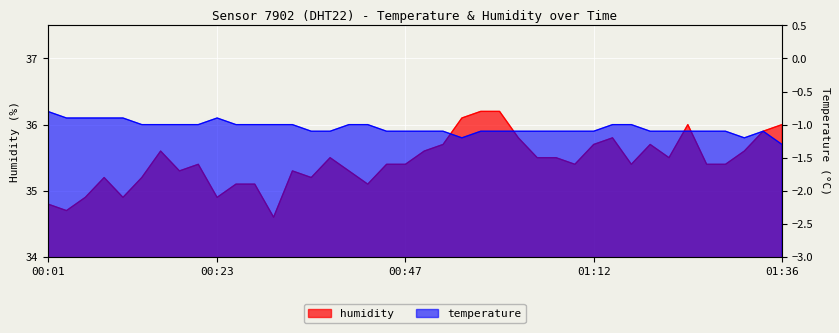

At which category does temperature reach its first local valley?

00:55